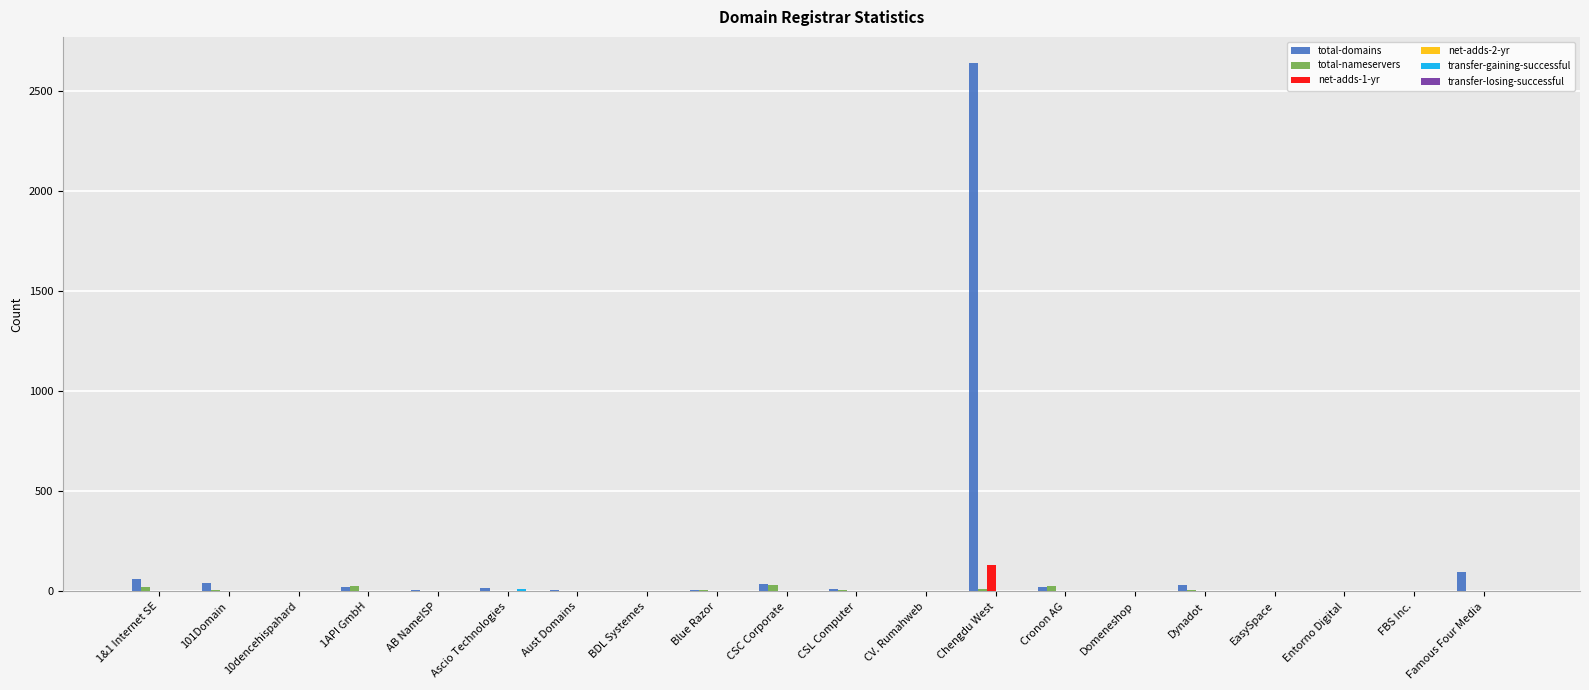

The value of net-adds-1-yr at BDL Systemes is 0. True or false?

True